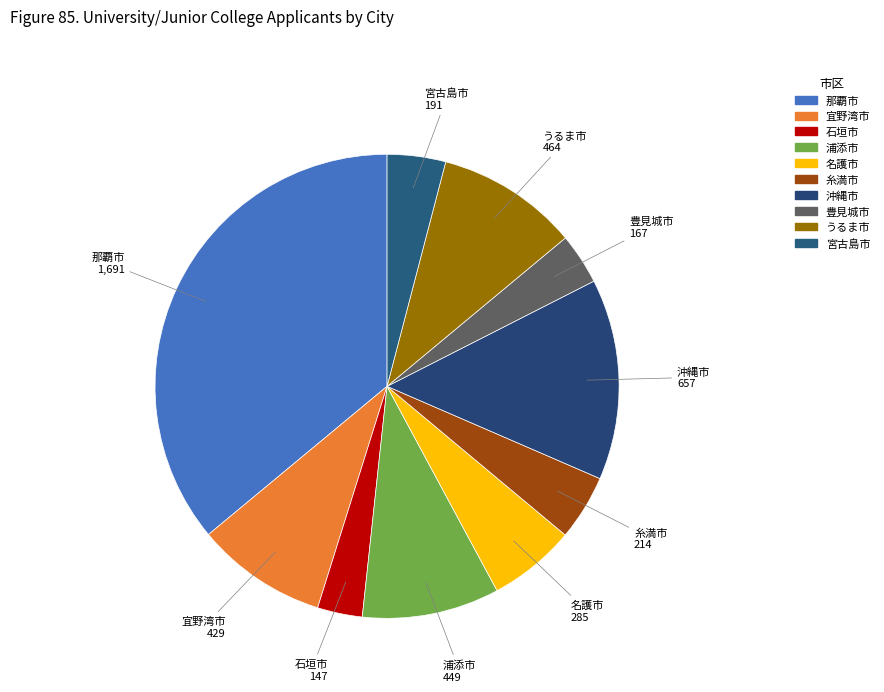

Rank the categories by value from lowest to highest.

石垣市, 豊見城市, 宮古島市, 糸満市, 名護市, 宜野湾市, 浦添市, うるま市, 沖縄市, 那覇市